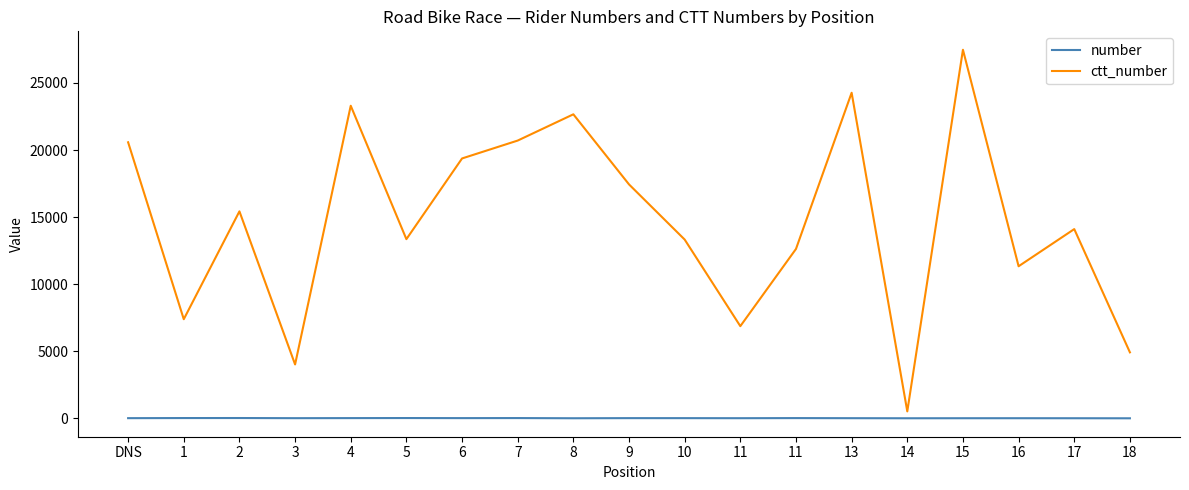

Is the value of ctt_number at 1 greater than the value of number at 13?

Yes